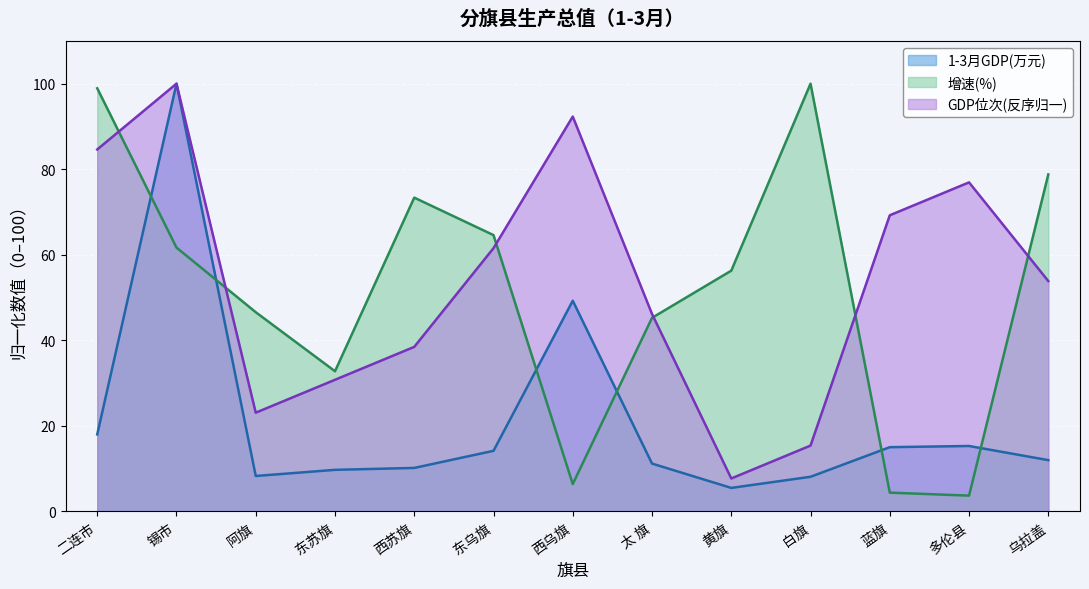

Where does the 1-3月GDP(万元) series first go above 11?

二连市